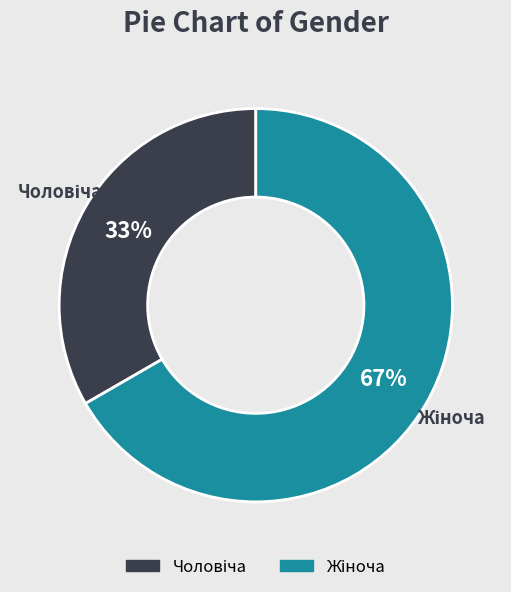

Is there any slice that represents more than half of the pie?

Yes